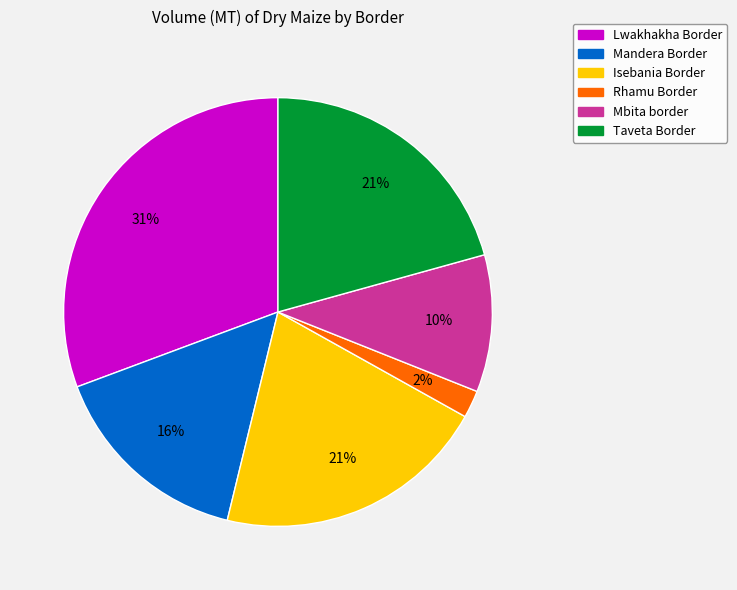

Count the number of slices in the pie.

6